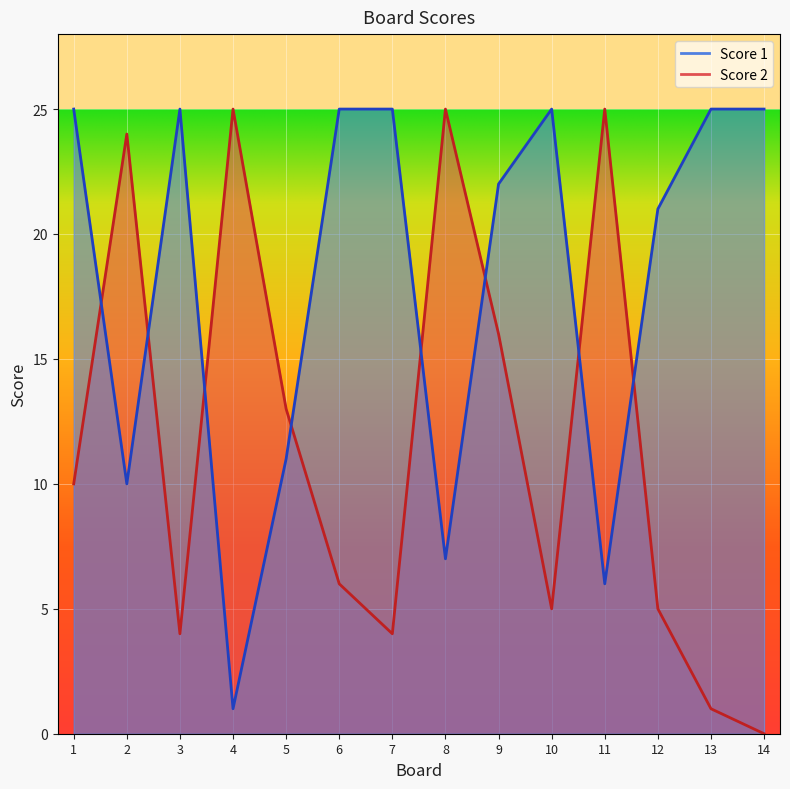

At which category is the sum across all series the highest?

9